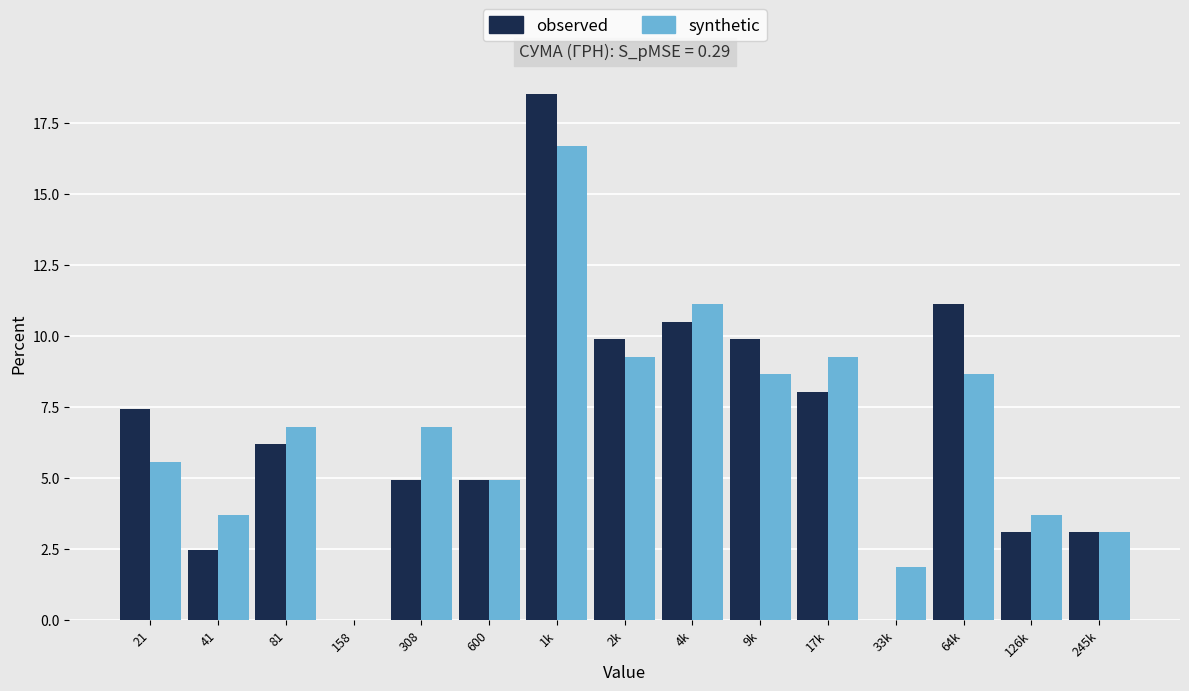

Reading left to right, transcribe all the data shown in this chart.

observed: 21=7.4	41=2.5	81=6.2	158=0.0	308=4.9	600=4.9	1k=18.5	2k=9.9	4k=10.5	9k=9.9	17k=8.0	33k=0.0	64k=11.1	126k=3.1	245k=3.1
synthetic: 21=5.6	41=3.7	81=6.8	158=0.0	308=6.8	600=4.9	1k=16.7	2k=9.3	4k=11.1	9k=8.6	17k=9.3	33k=1.9	64k=8.6	126k=3.7	245k=3.1